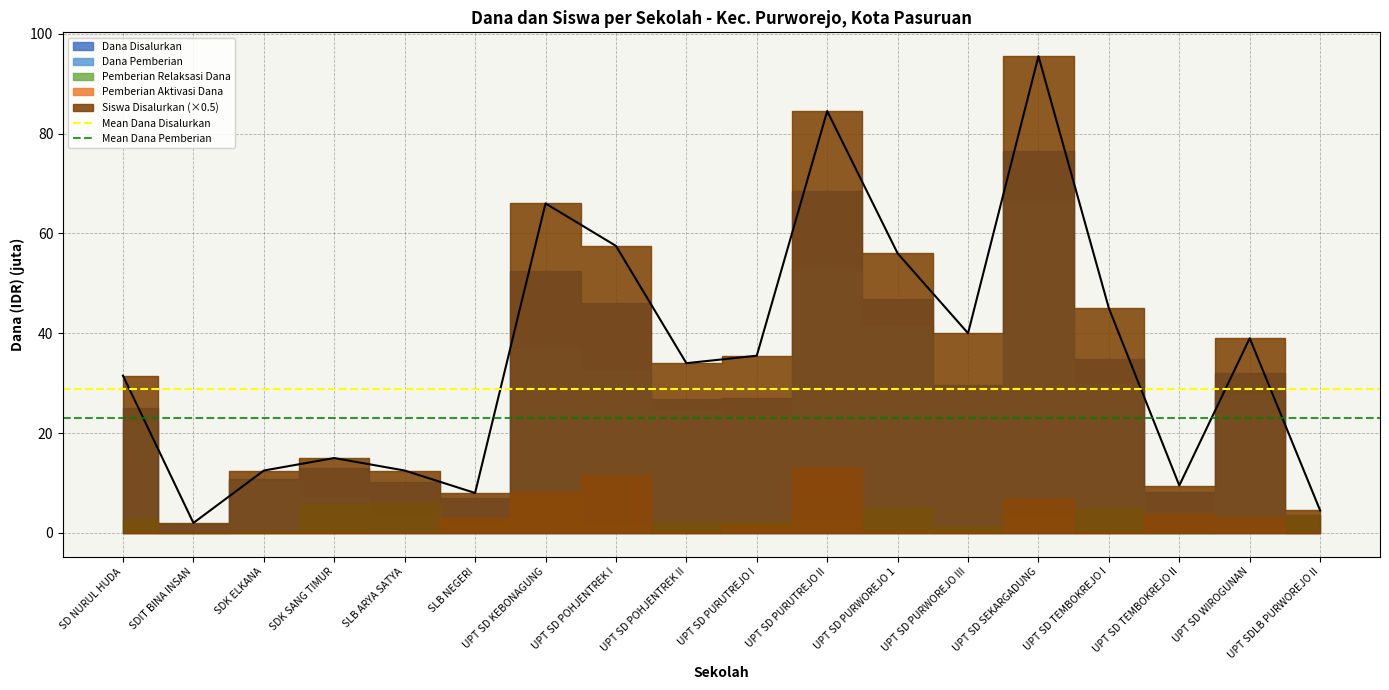

Read the Mean Dana Disalurkan value at SDIT BINA INSAN.

28.9